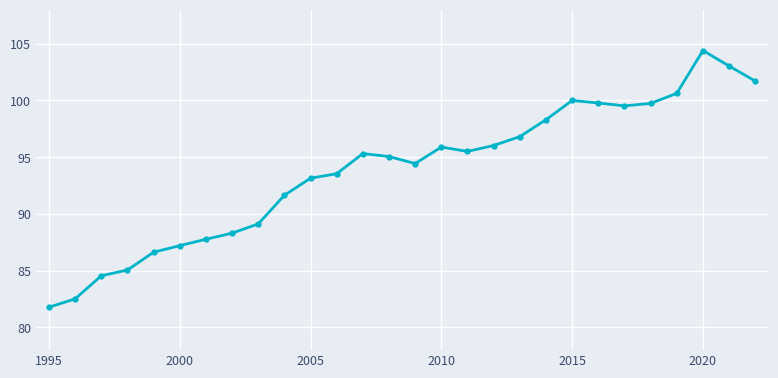

What is the greatest value displayed?

104.4